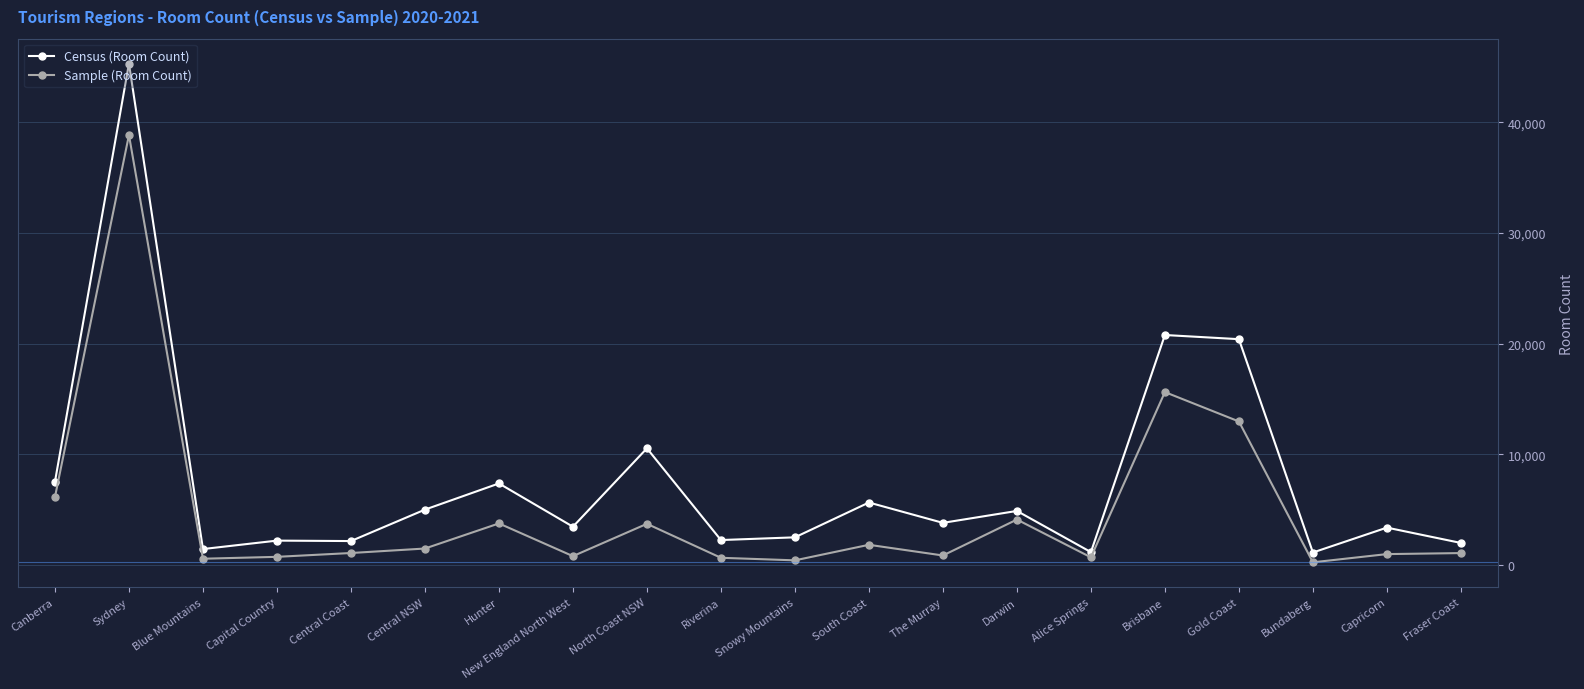

Which series has the largest total across all categories?

Census (Room Count)